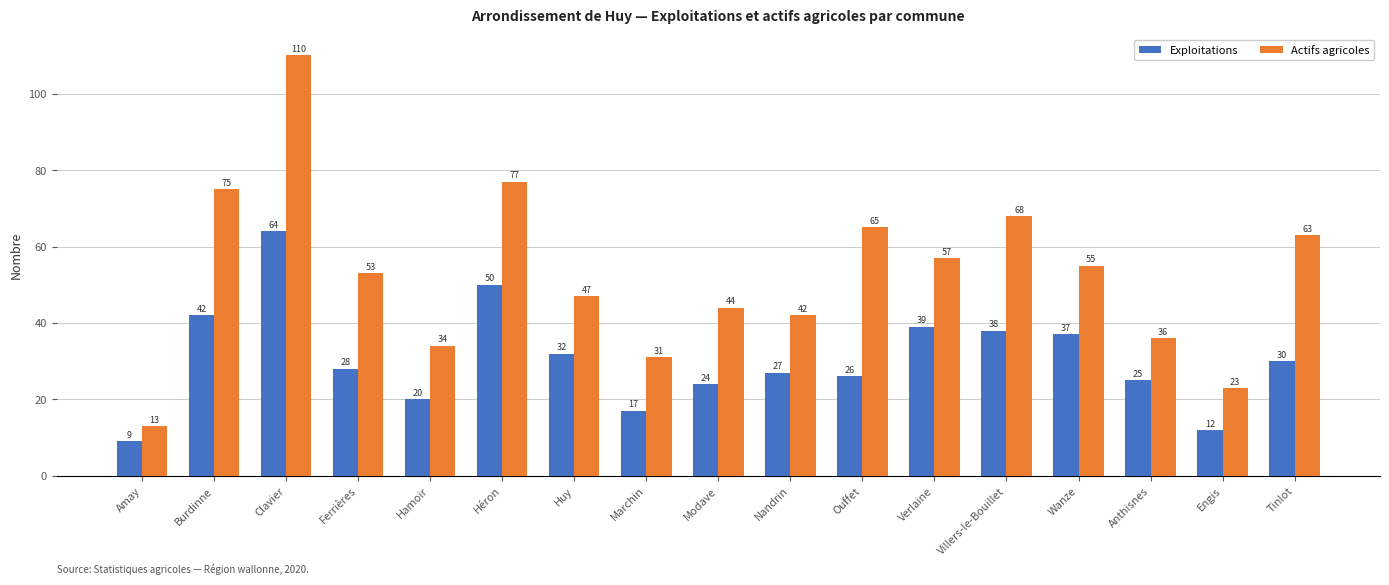

Reading right to left, extract all data points from this chart.

Exploitations: 30	12	25	37	38	39	26	27	24	17	32	50	20	28	64	42	9
Actifs agricoles: 63	23	36	55	68	57	65	42	44	31	47	77	34	53	110	75	13